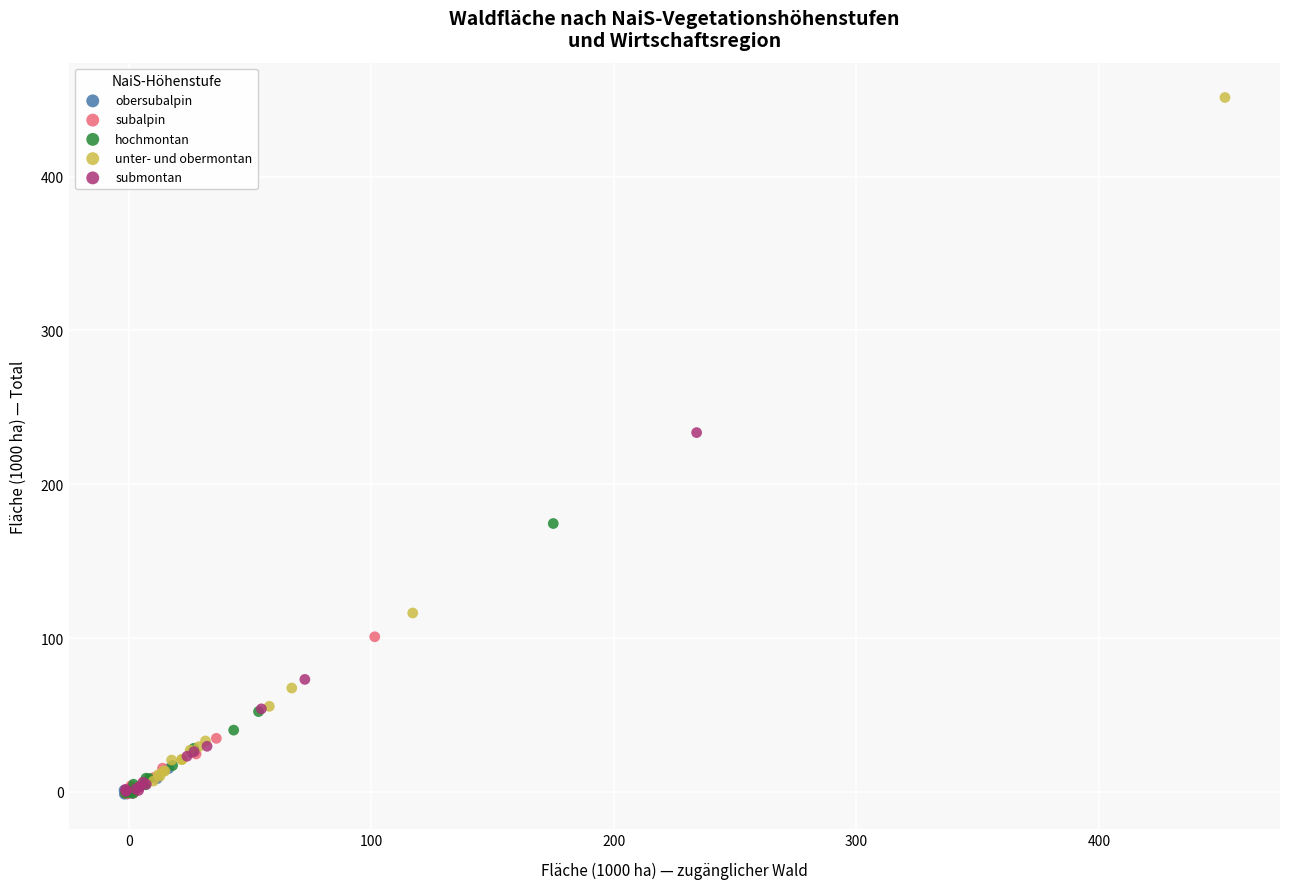

Which series reaches the maximum Y coordinate?

unter- und obermontan